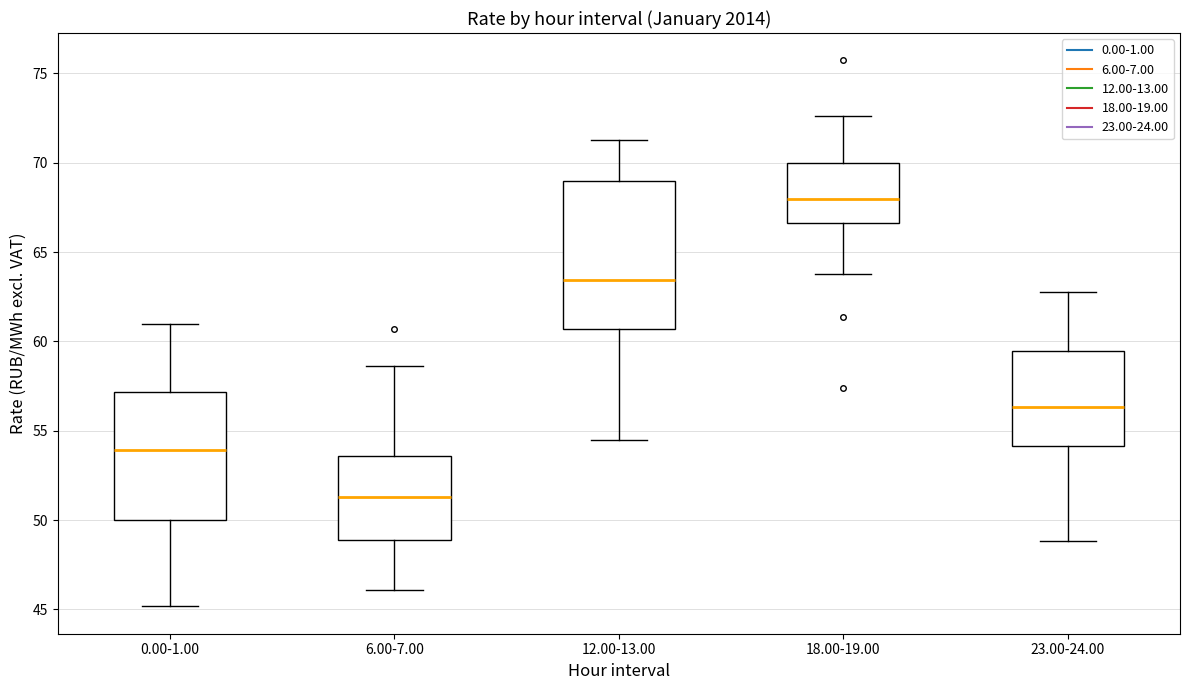

Where is the upper edge of the box for 0.00-1.00 on the y-axis? The values are not printed on the chart, so give them approximately, as read against the axis.

57.0